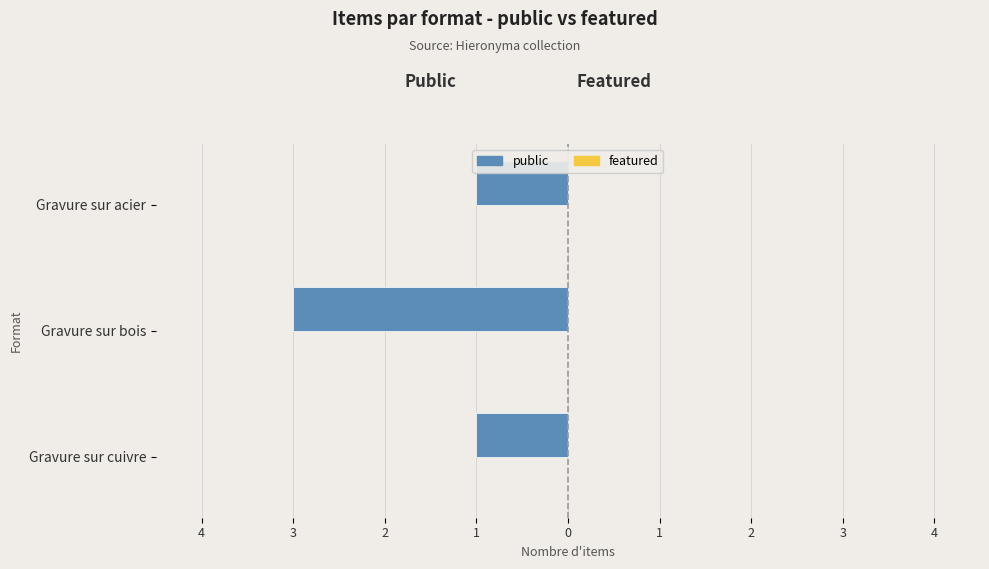

Does the chart contain any negative values?

Yes